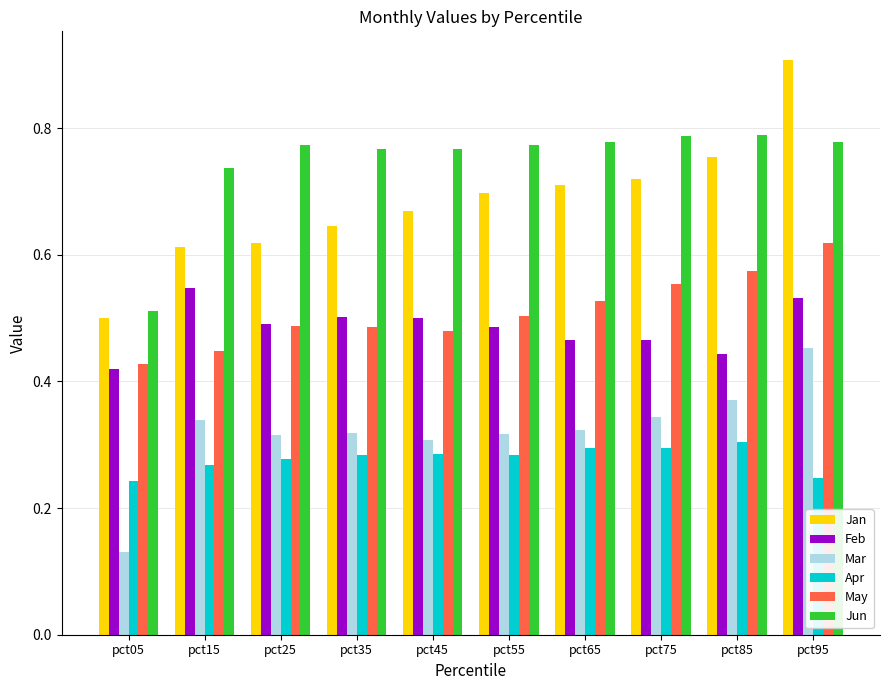

What is the sum of all Mar values?

3.2